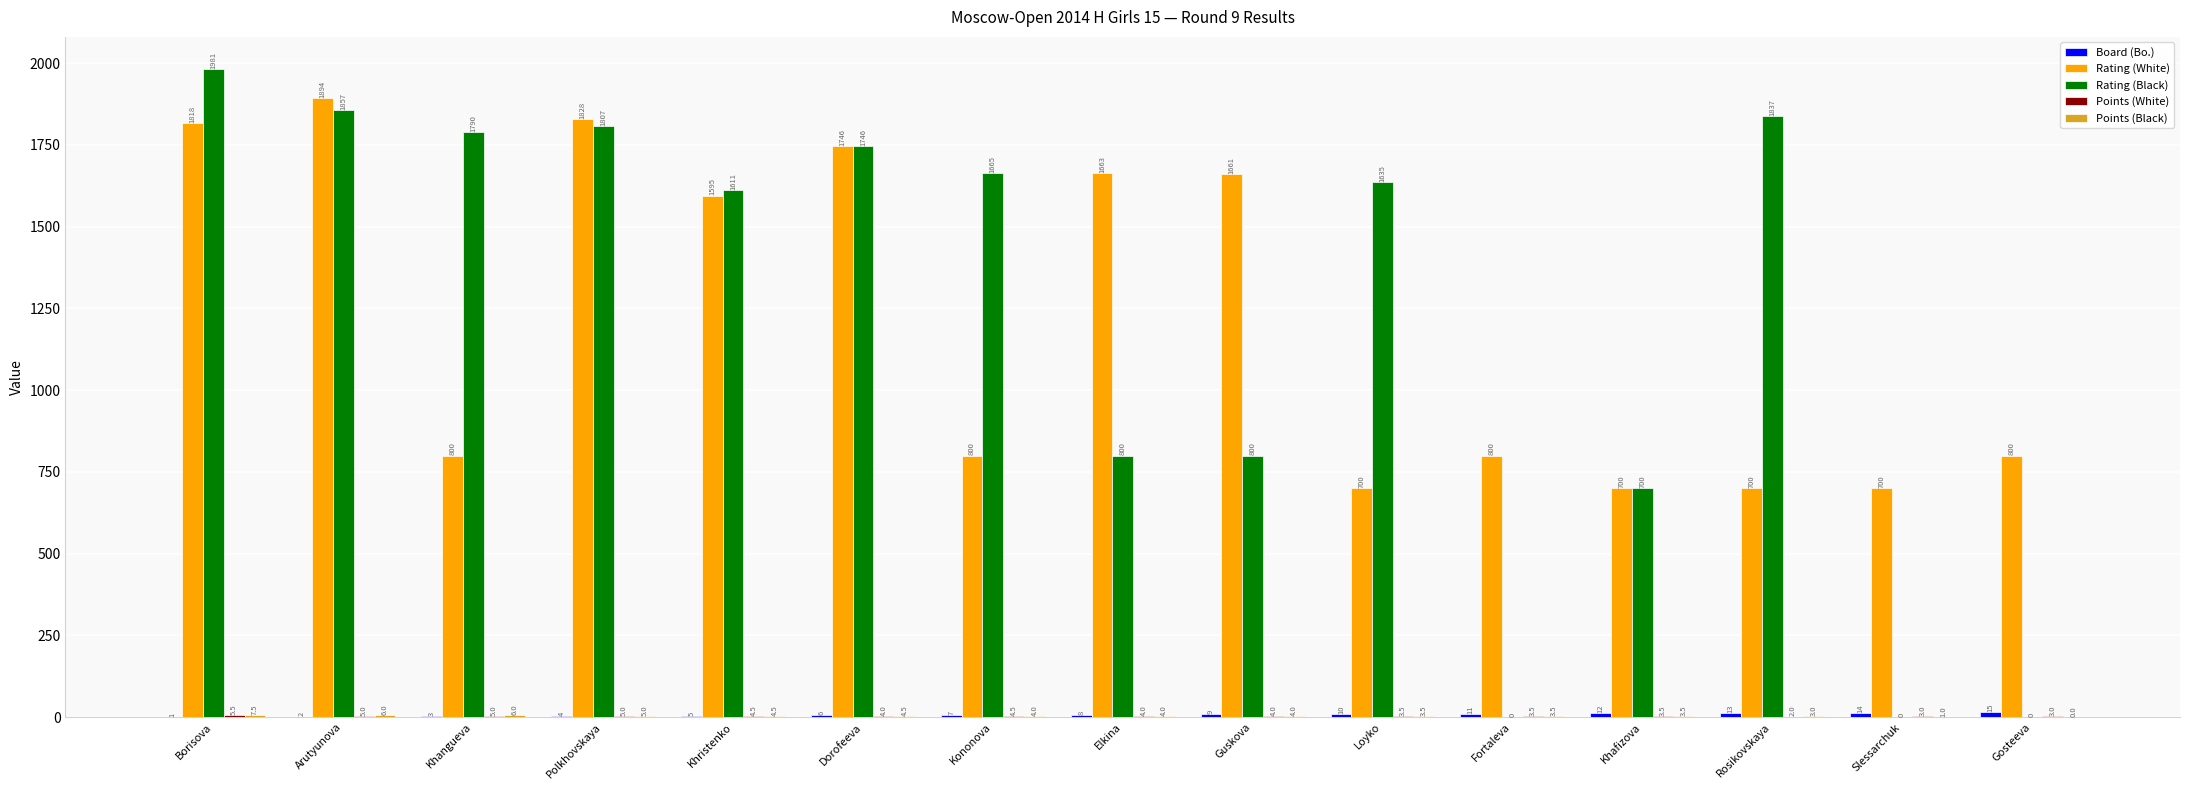

What is the difference between the Rating (Black) values at Rosikovskaya and Khangueva?

47.0